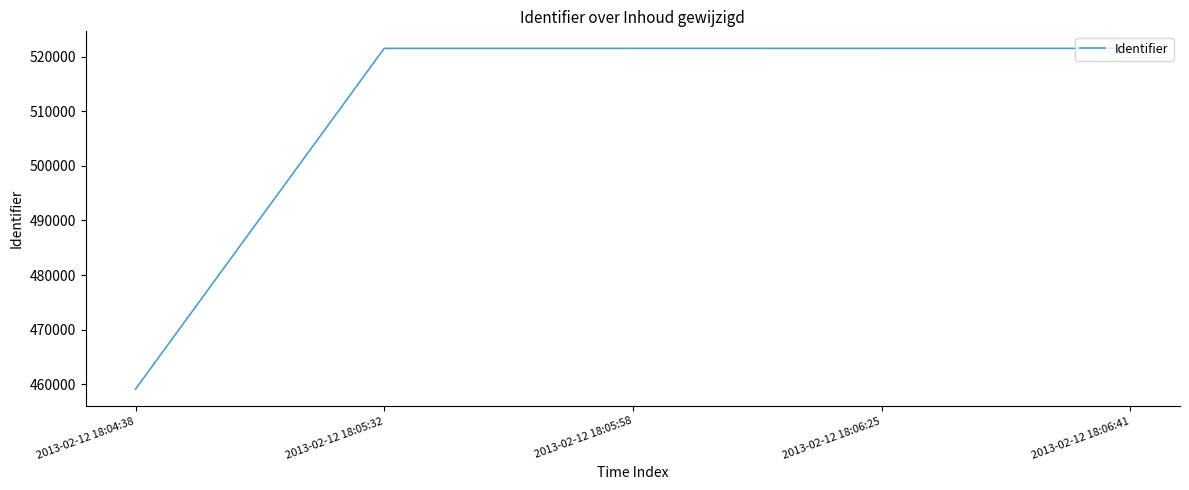

What is the sum of all values?

2545222